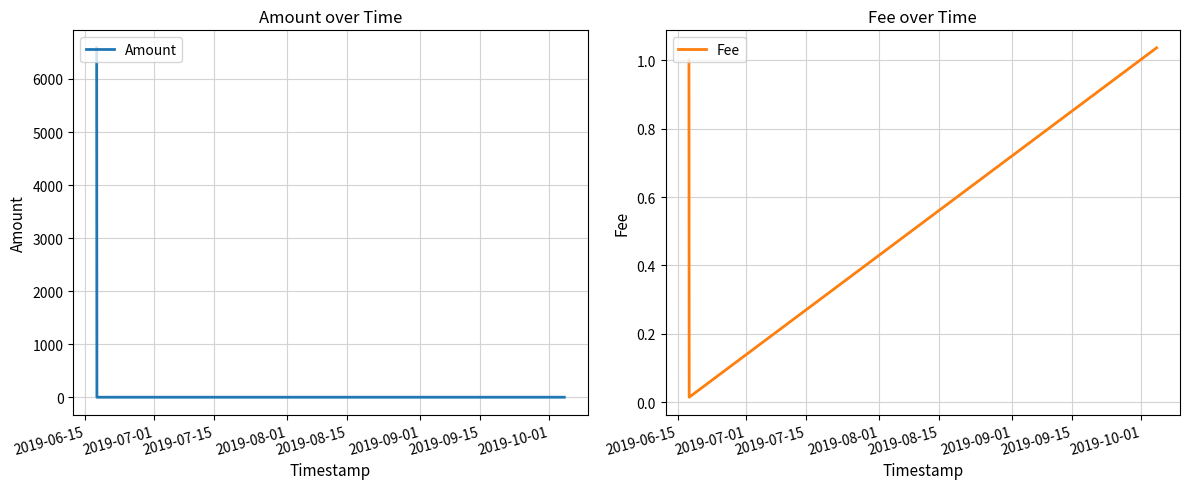

What is the maximum value for Fee?

1.0